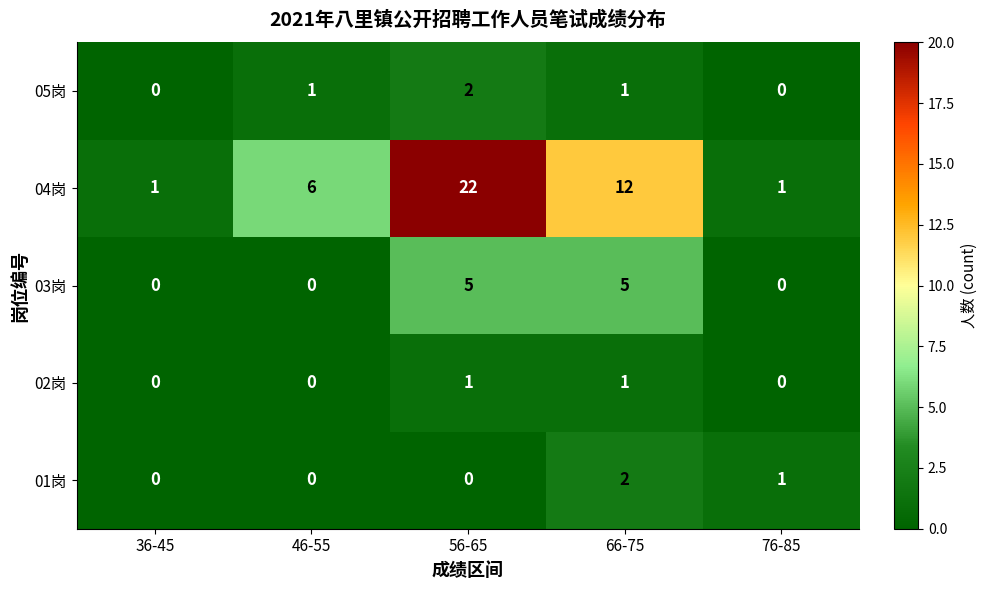

Which series has the largest total across all categories?

04岗